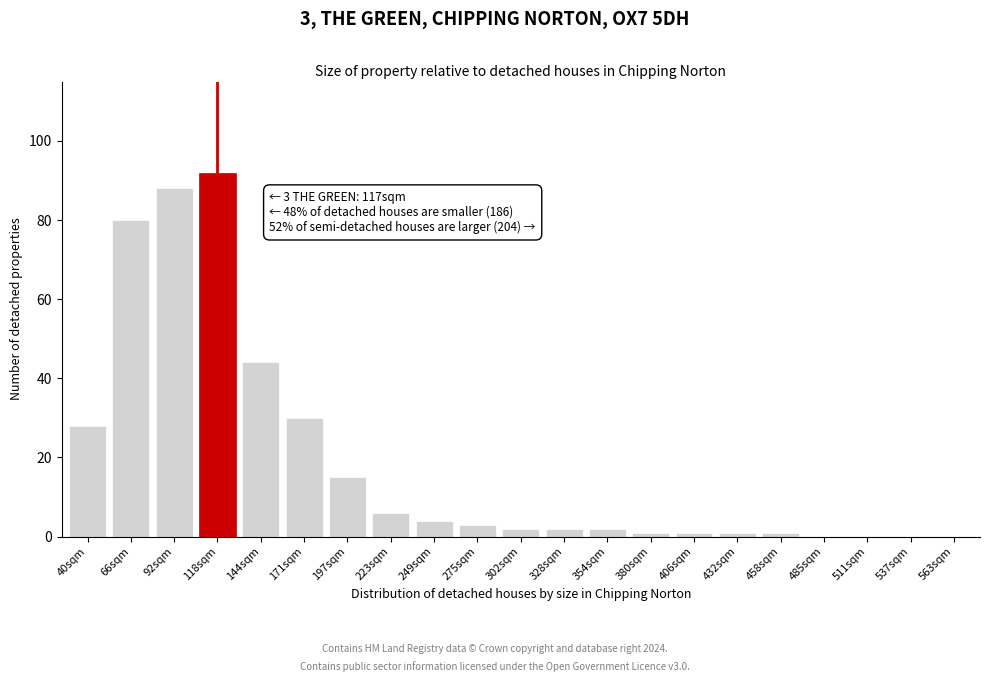

Reading left to right, what are all the values shown in this chart?

40sqm=28	66sqm=80	92sqm=88	118sqm=92	144sqm=44	171sqm=30	197sqm=15	223sqm=6	249sqm=4	275sqm=3	302sqm=2	328sqm=2	354sqm=2	380sqm=1	406sqm=1	432sqm=1	458sqm=1	485sqm=0	511sqm=0	537sqm=0	563sqm=0